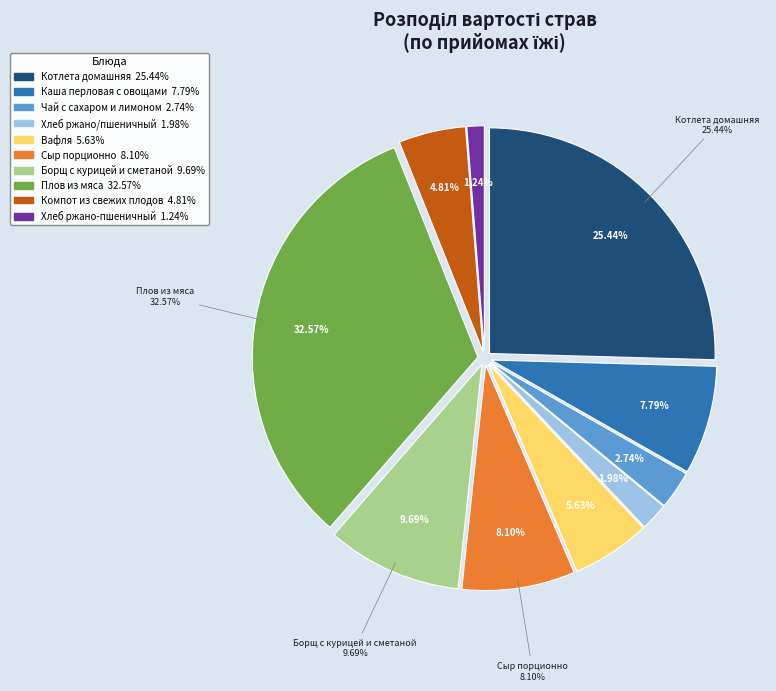

Combined, do Борщ с курицей и сметаной and Сыр порционно account for over 50%?

No